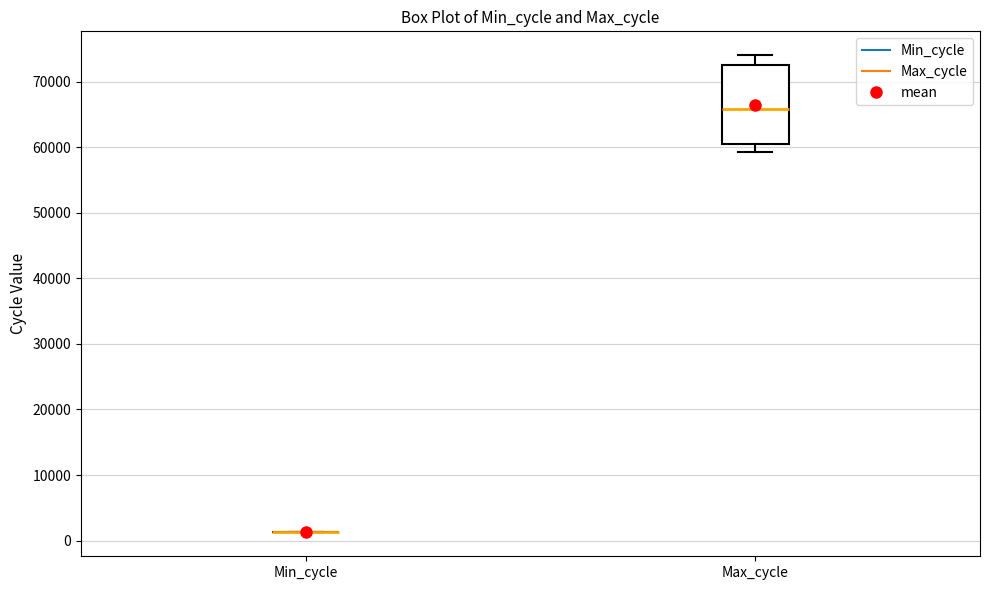

Reading left to right, transcribe this box plot: for each box, give where its median line is, the range the box spans, and where its two whiskers end, as read against the y-axis. The values are not printed on the chart, so give them approximately, as read against the axis.

Min_cycle: box collapsed to a line at 1000, whiskers 1000 to 1000
Max_cycle: median 66000, box 61000 to 73000, whiskers 59000 to 74000